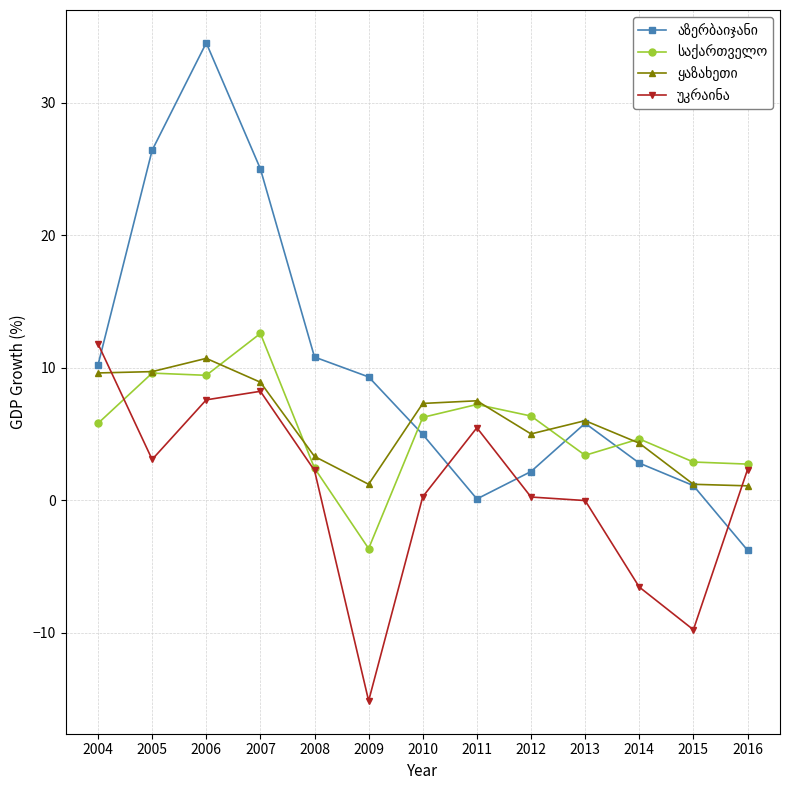

Count the number of data series in this chart.

4